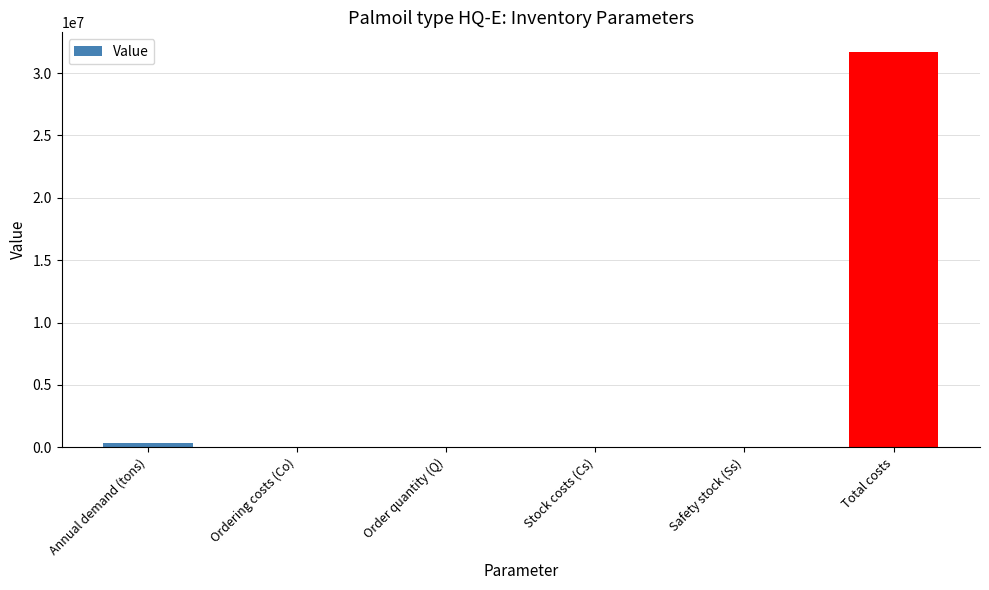

What is the maximum value shown in the chart?

31683013.0